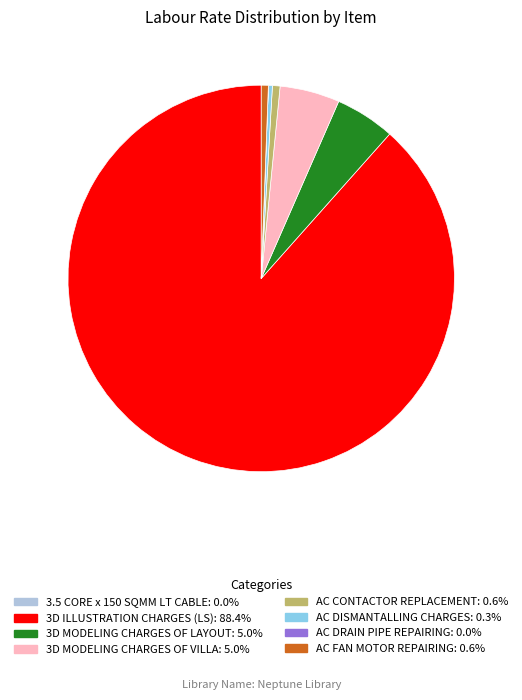

Which category accounts for the majority?

3D ILLUSTRATION CHARGES (LS)